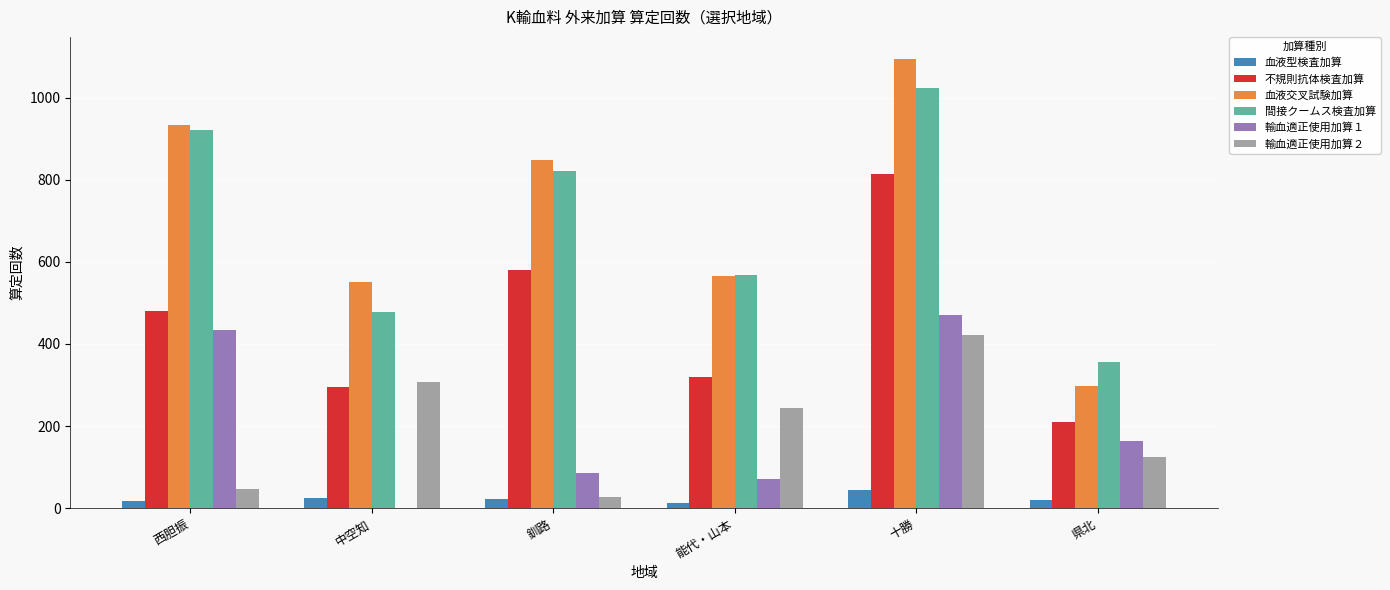

The value of 輸血適正使用加算１ at 十勝 is 471. True or false?

True